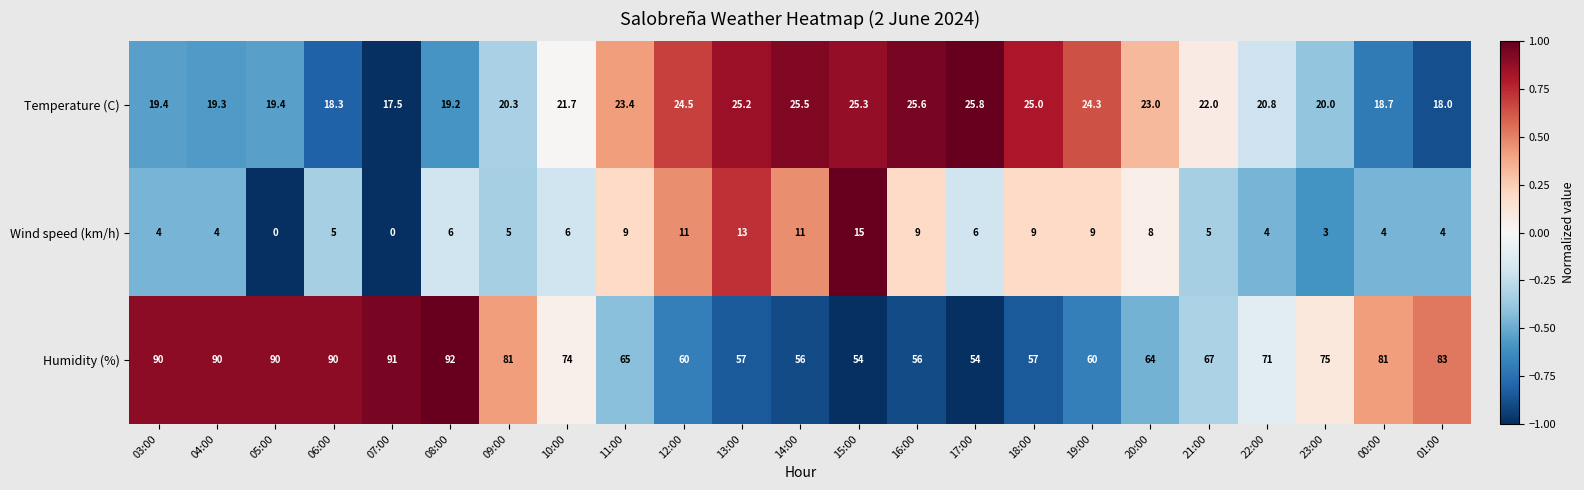

Rank the series at 12:00 from lowest to highest value.

Wind speed (km/h), Temperature (C), Humidity (%)